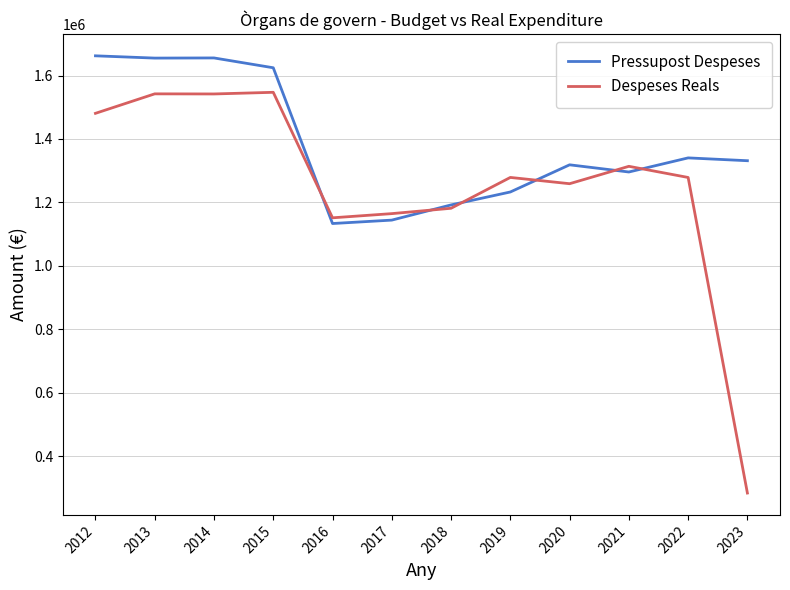

Where is Pressupost Despeses nearest to the value 1397675?

2022